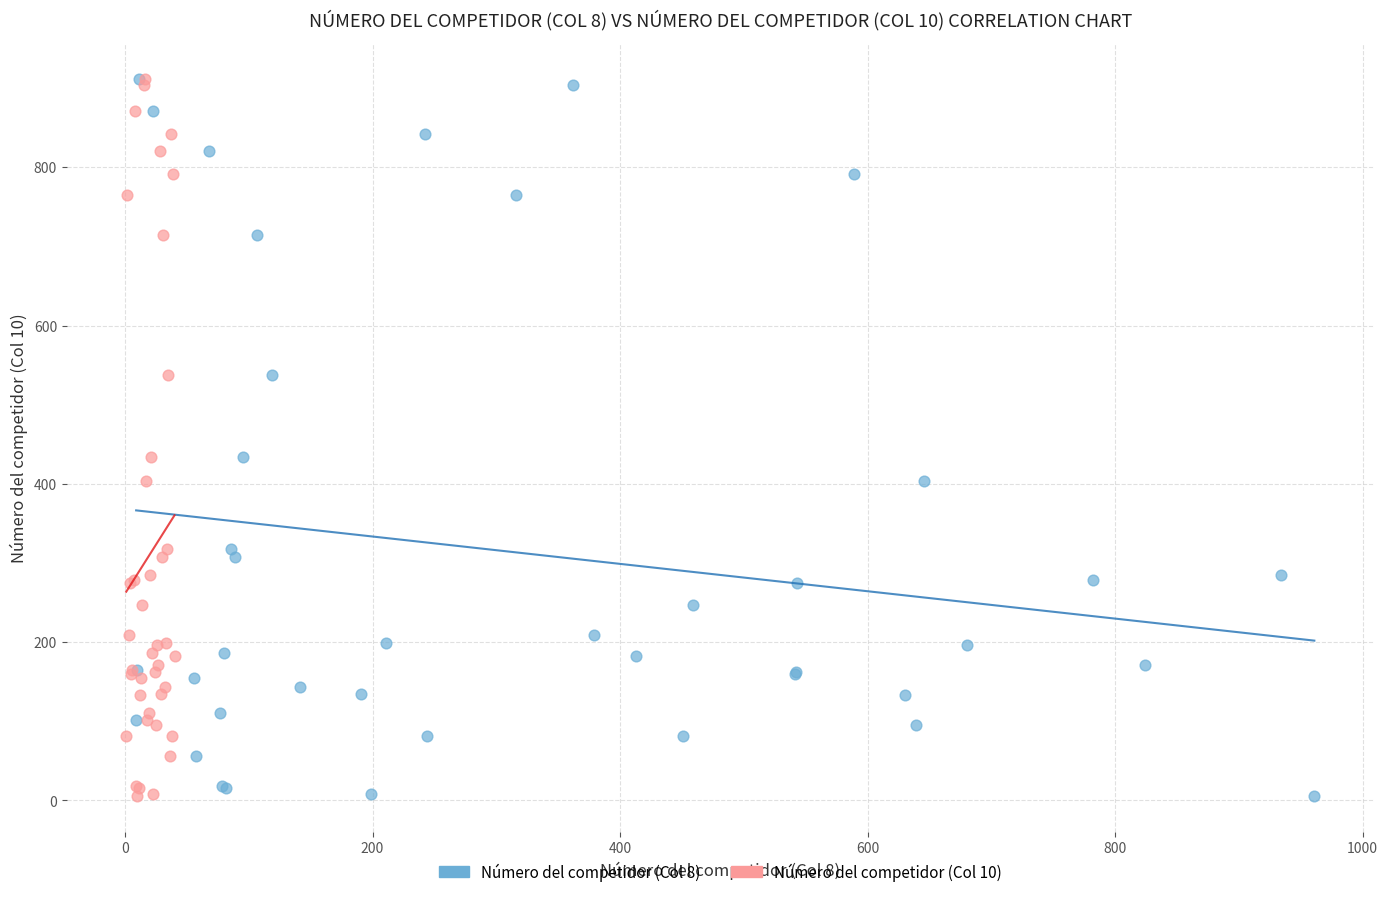

What are all the series names shown in the legend?

Número del competidor (Col 8), Número del competidor (Col 10)